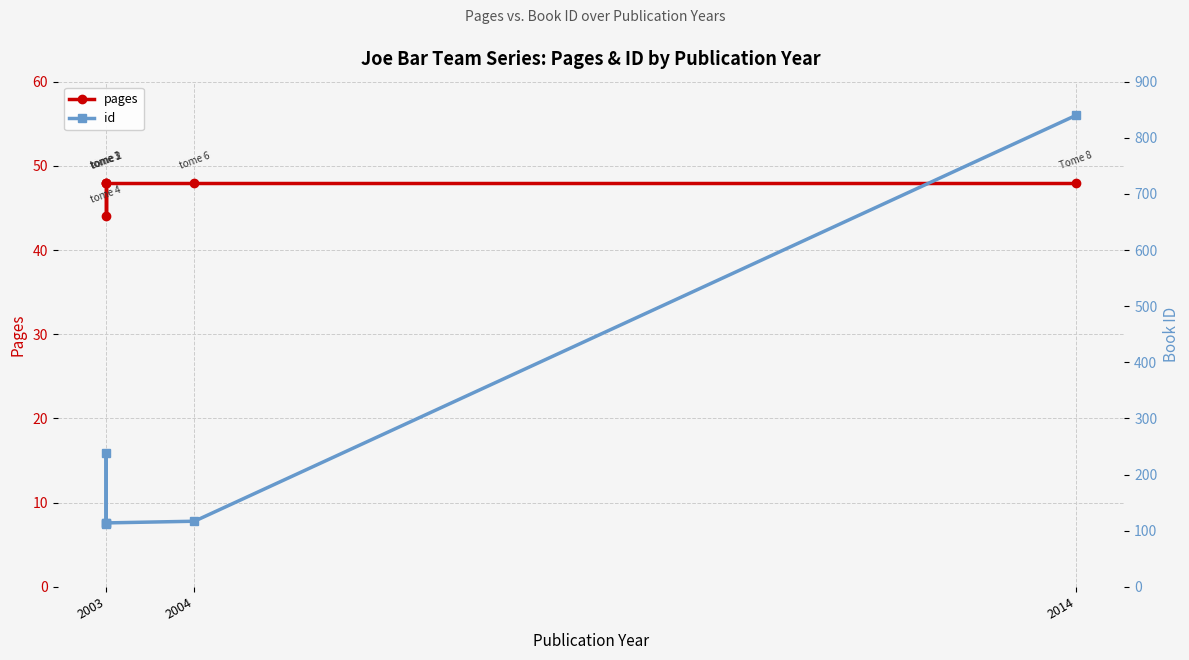

How many lines are shown in the chart?

2